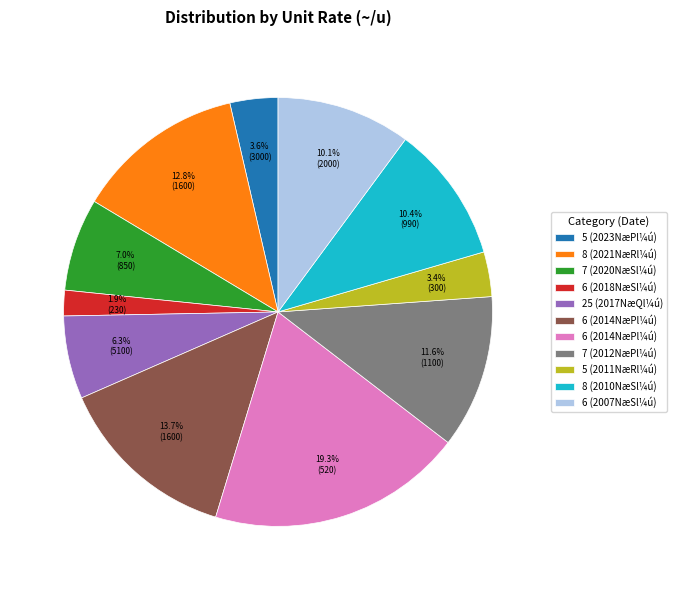

To the nearest percent, what is the average slice percentage?

9%